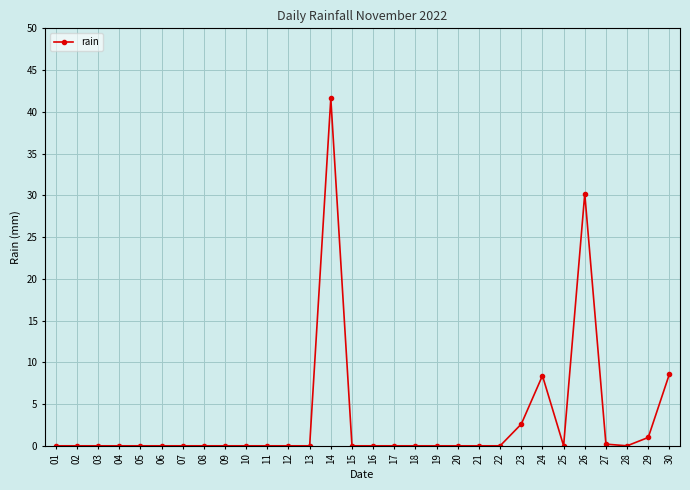

True or false: there are more than 0 points higher than both neighbors.

True